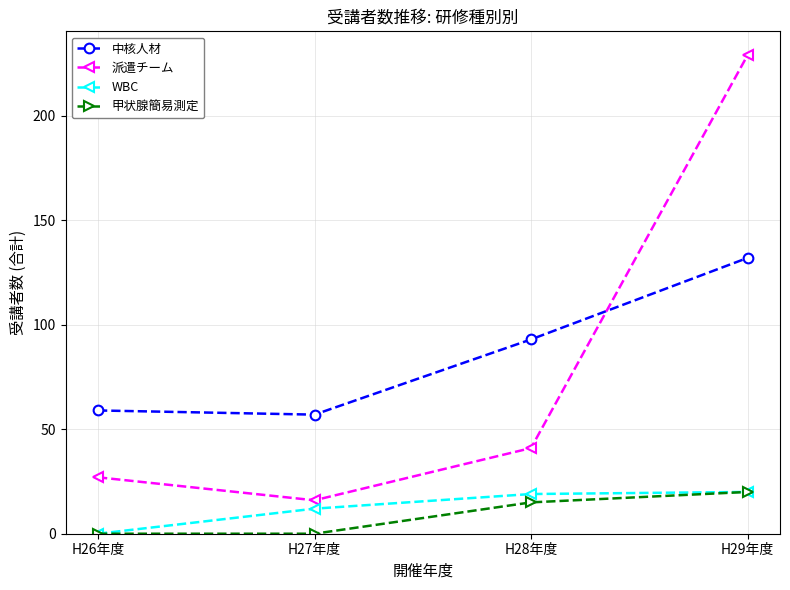

Rank the series at H27年度 from lowest to highest value.

甲状腺簡易測定, WBC, 派遣チーム, 中核人材